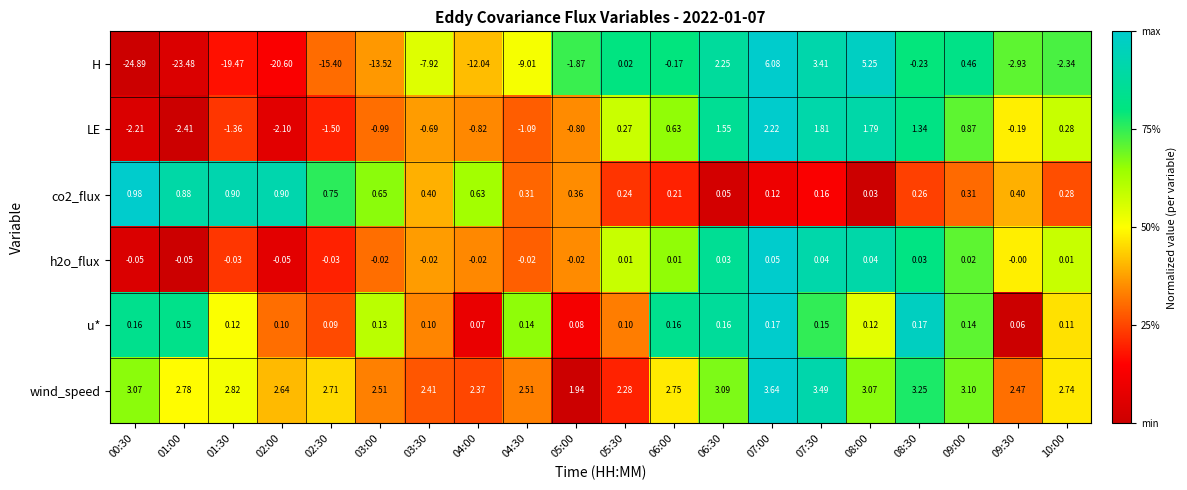

At 03:30, list the series in order from smallest to largest.

H, LE, h2o_flux, u*, co2_flux, wind_speed